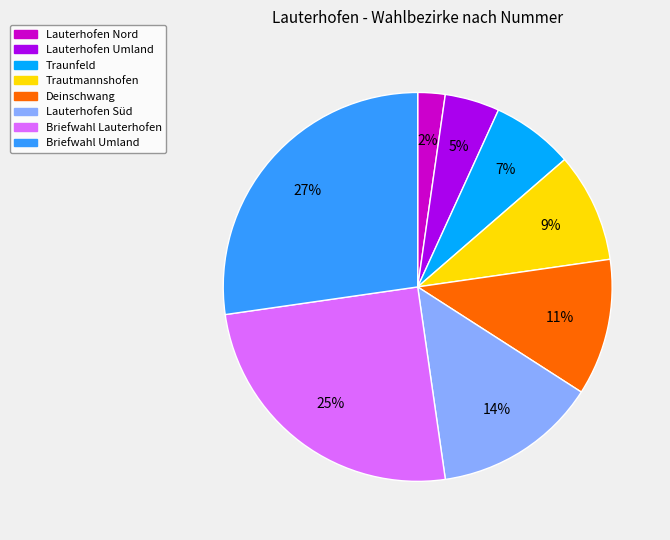

Between Lauterhofen Umland and Briefwahl Lauterhofen, which is larger?

Briefwahl Lauterhofen